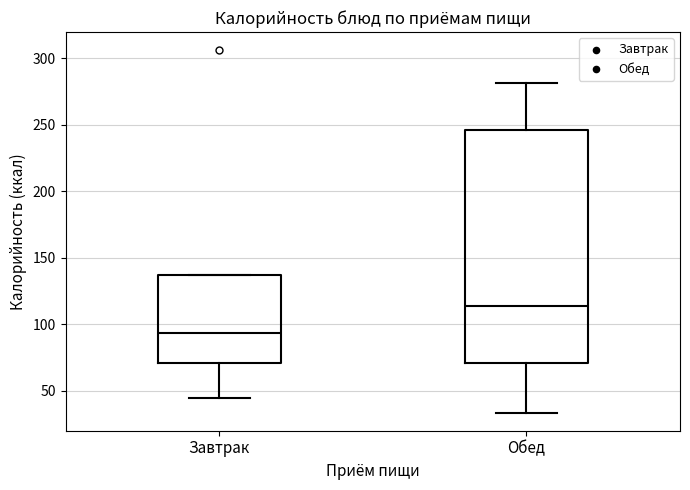

Which box has the lowest median line?

Завтрак